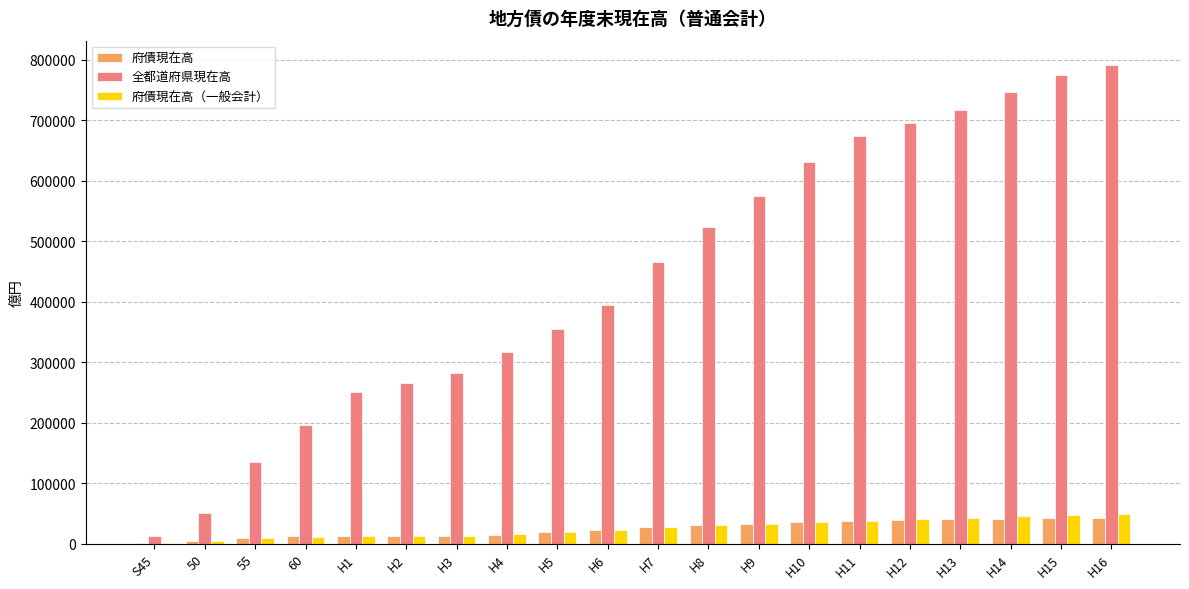

How many series are shown in this chart?

3